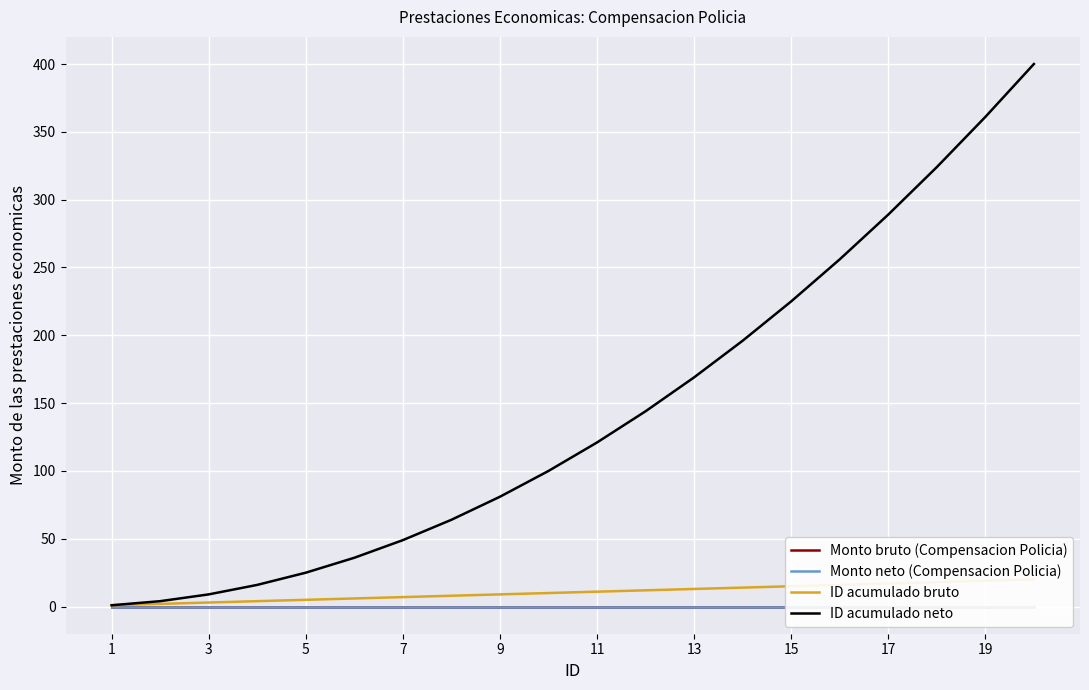

The value of ID acumulado neto at 15 is 85. True or false?

False